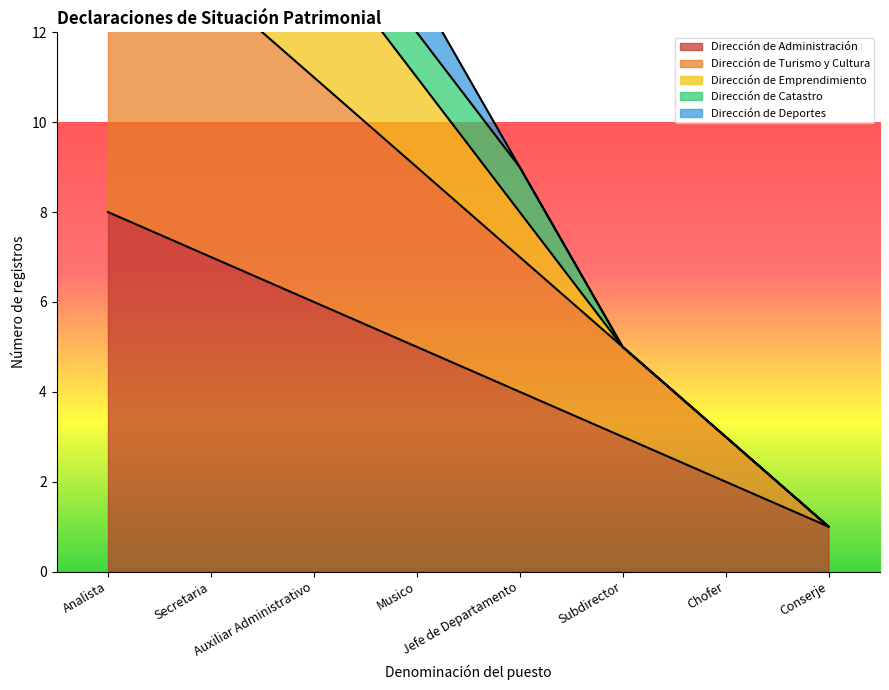

What is the greatest value displayed?

25